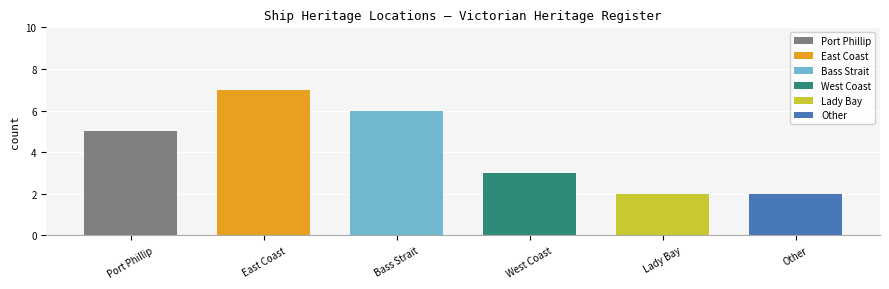

The chart shows a value of 5 at Port Phillip. True or false?

True